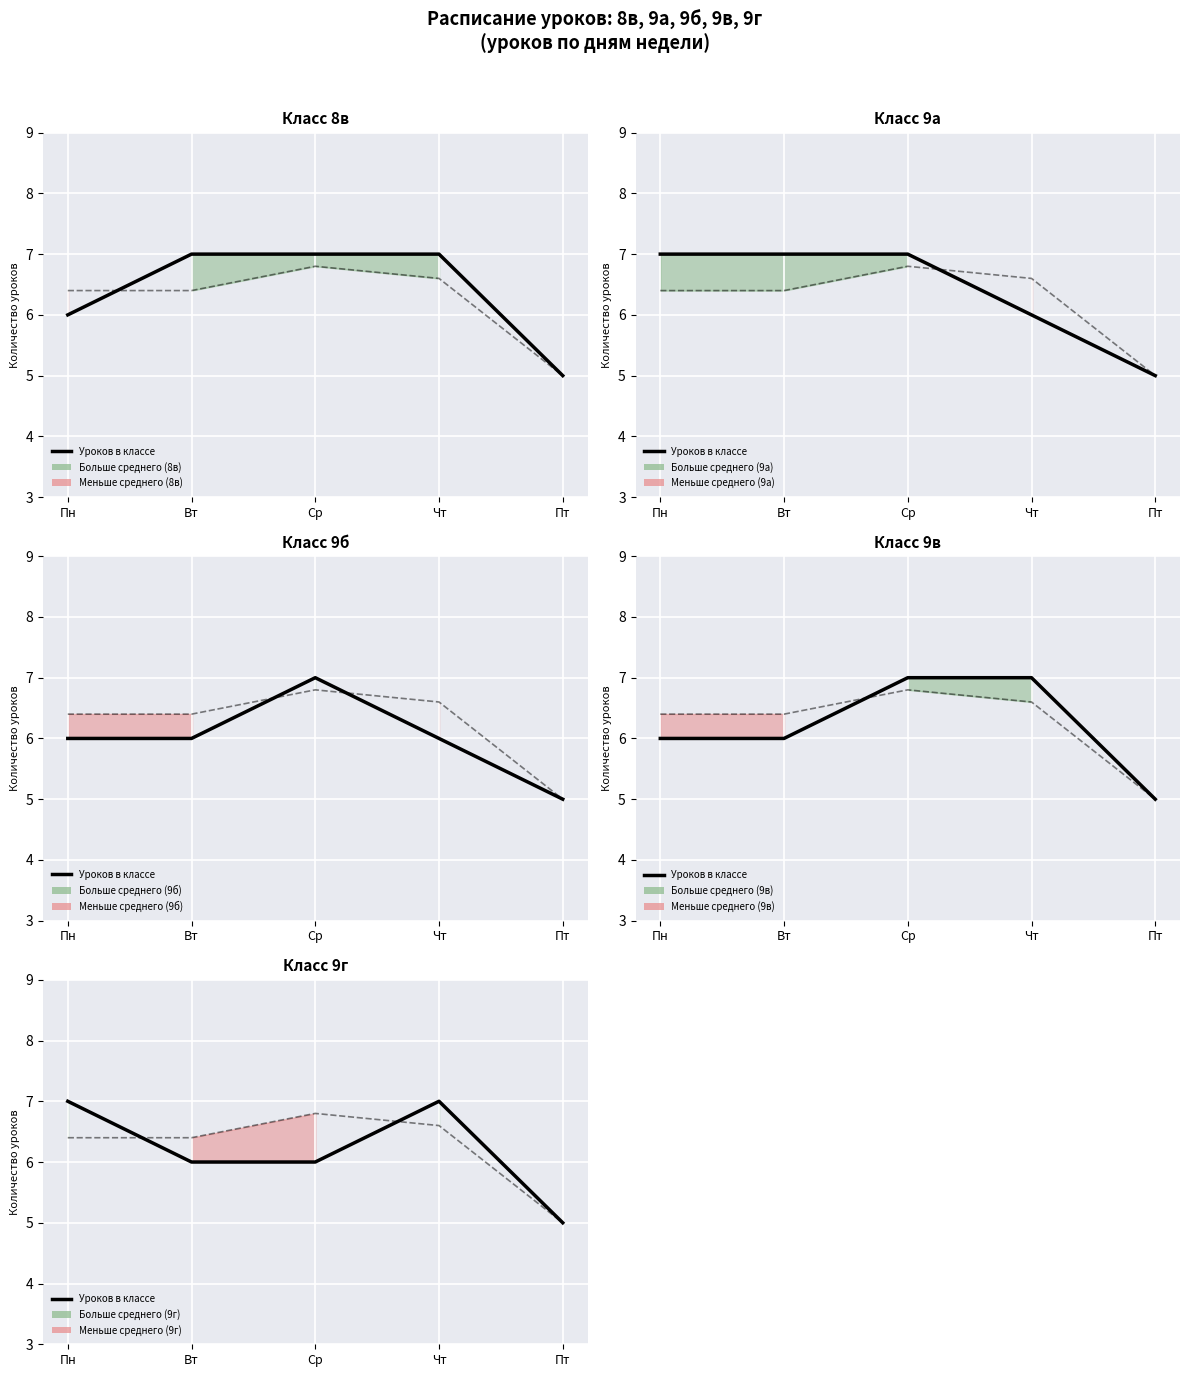

What is the difference between the maximum and second lowest values in the Уроков в классе series?

1.0